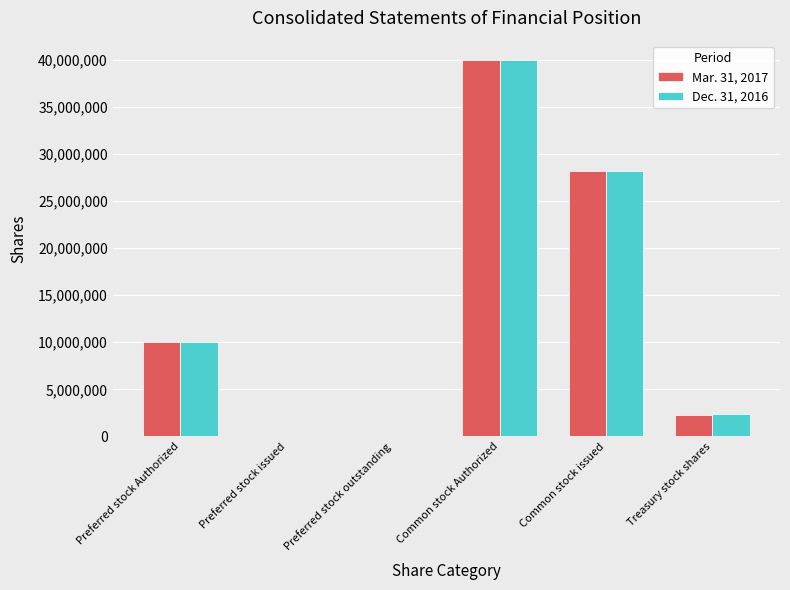

Are the bars horizontal?

No